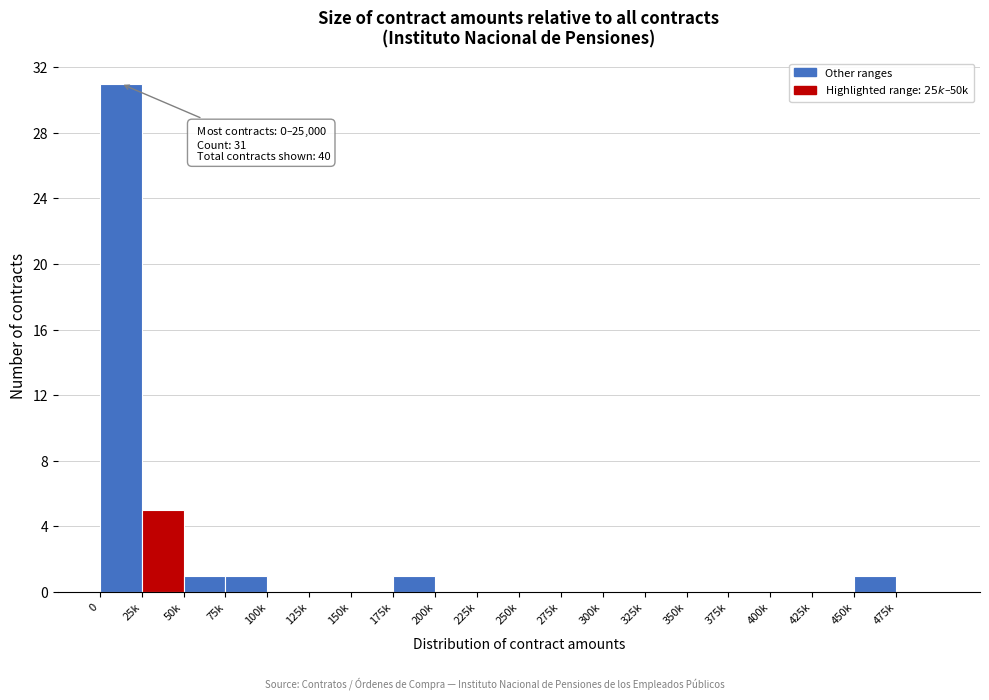

Reading left to right, transcribe all the data shown in this chart.

0=31	25k=5	50k=1	75k=1	100k=0	125k=0	150k=0	175k=1	200k=0	225k=0	250k=0	275k=0	300k=0	325k=0	350k=0	375k=0	400k=0	425k=0	450k=1	475k=0